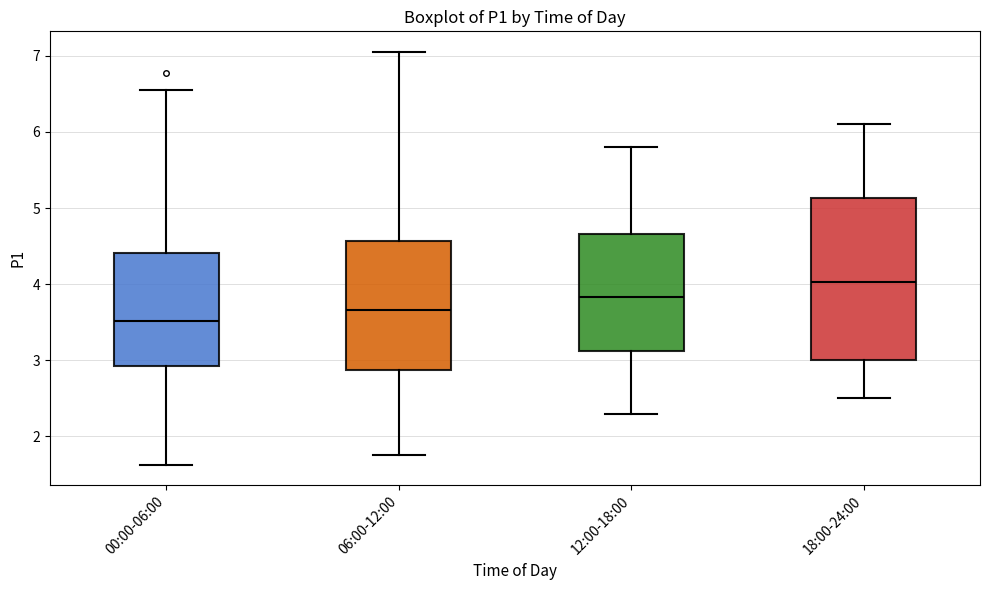

Reading left to right, transcribe this box plot: for each box, give where its median line is, the range the box spans, and where its two whiskers end, as read against the y-axis. The values are not printed on the chart, so give them approximately, as read against the axis.

00:00-06:00: median 3.5, box 2.9 to 4.4, whiskers 1.6 to 6.6
06:00-12:00: median 3.7, box 2.9 to 4.6, whiskers 1.8 to 7.1
12:00-18:00: median 3.8, box 3.1 to 4.7, whiskers 2.3 to 5.8
18:00-24:00: median 4.0, box 3.0 to 5.1, whiskers 2.5 to 6.1